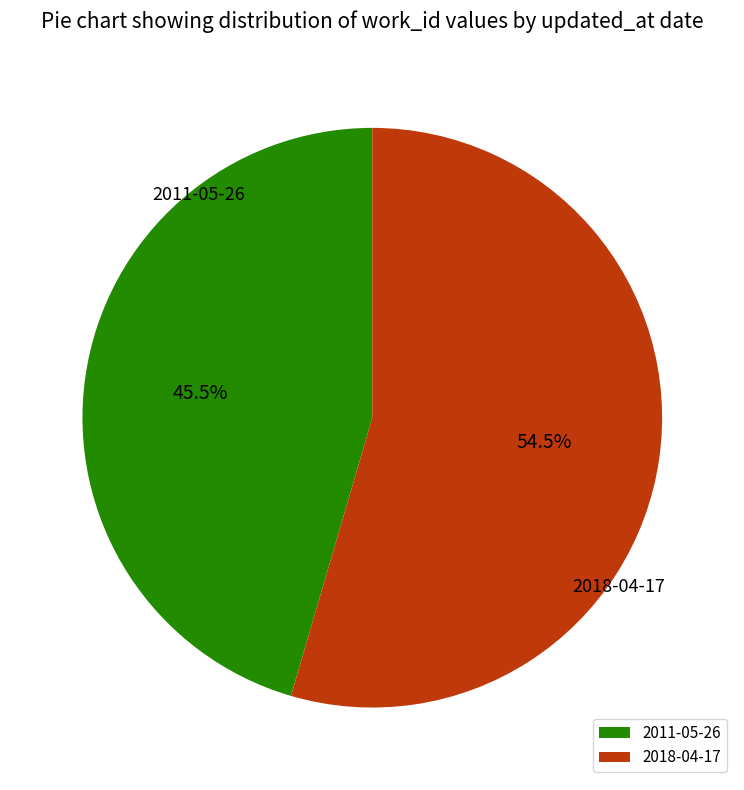

Is 2018-04-17 the majority of the pie?

Yes